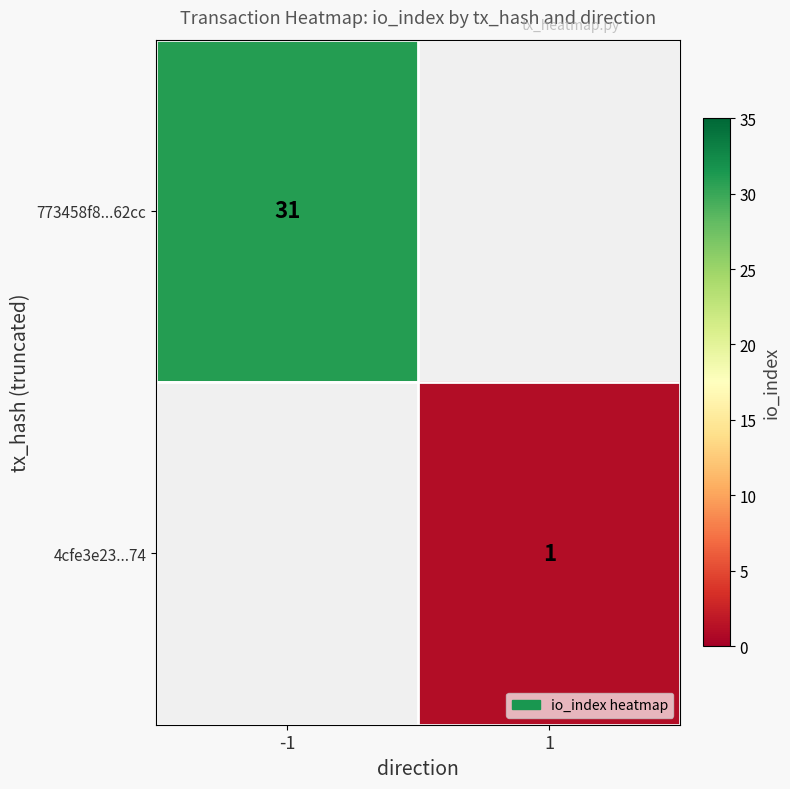

Count the number of categories in the chart.

2